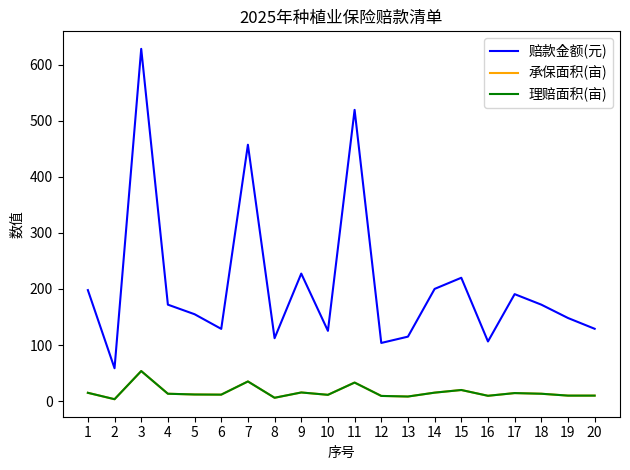

Is this an area chart (filled region under the line)?

No